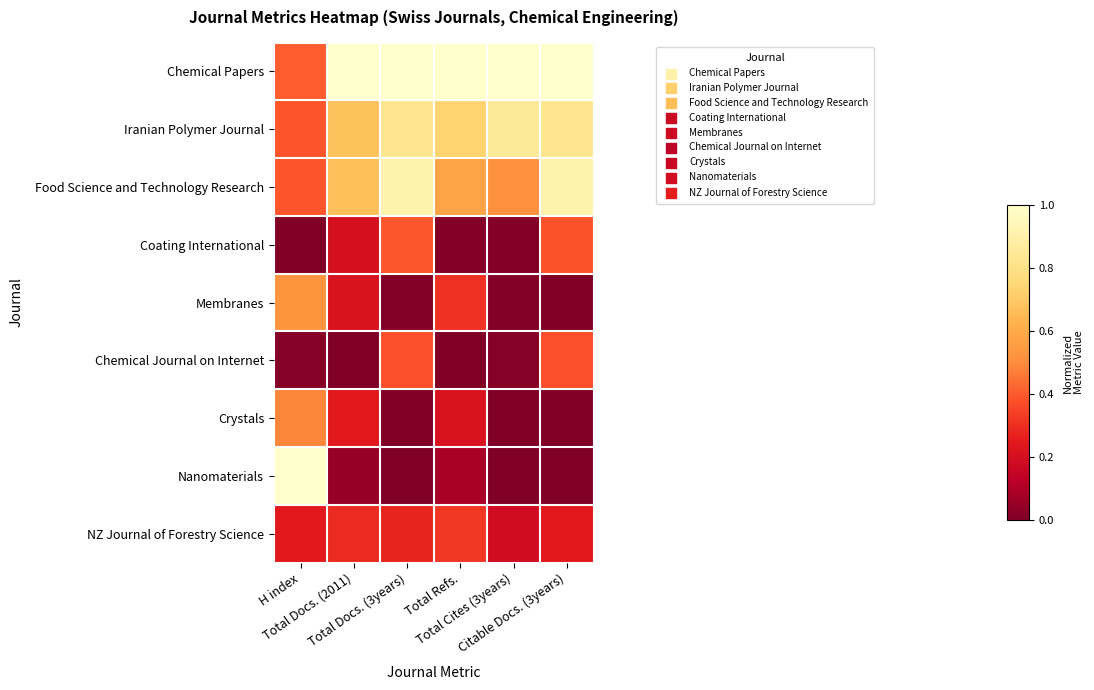

Rank the series at Total Docs. (3years) from highest to lowest value.

Chemical Papers, Food Science and Technology Research, Iranian Polymer Journal, Coating International, Chemical Journal on Internet, NZ Journal of Forestry Science, Membranes, Crystals, Nanomaterials